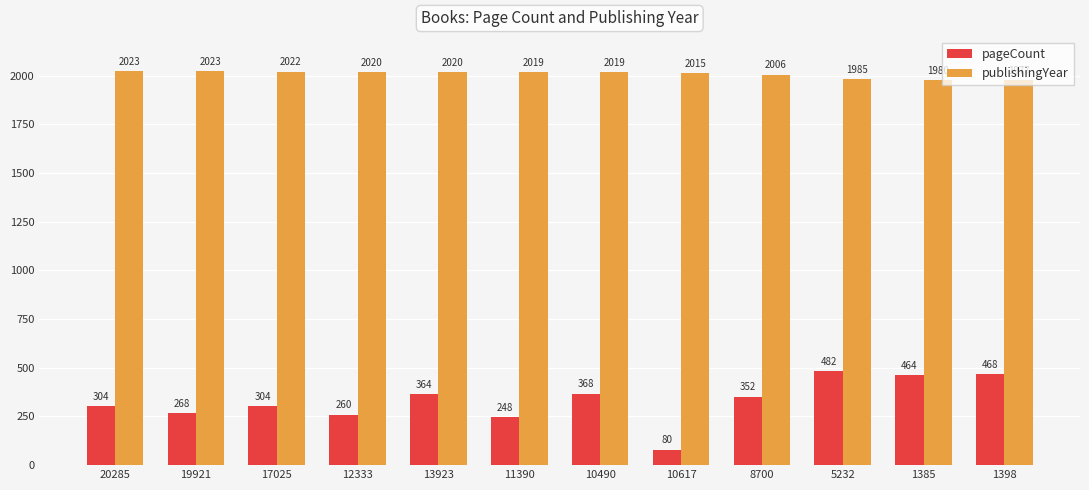

The value of publishingYear at 8700 is 523. True or false?

False